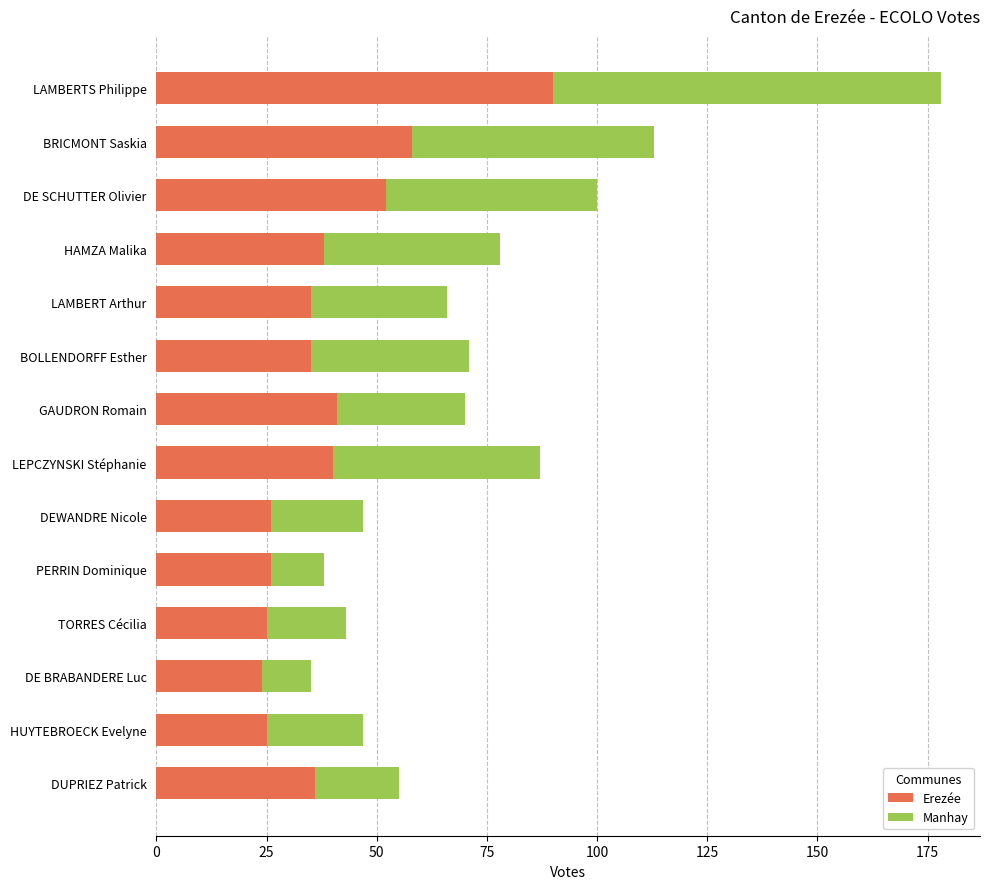

What is the maximum value for Erezée?

90